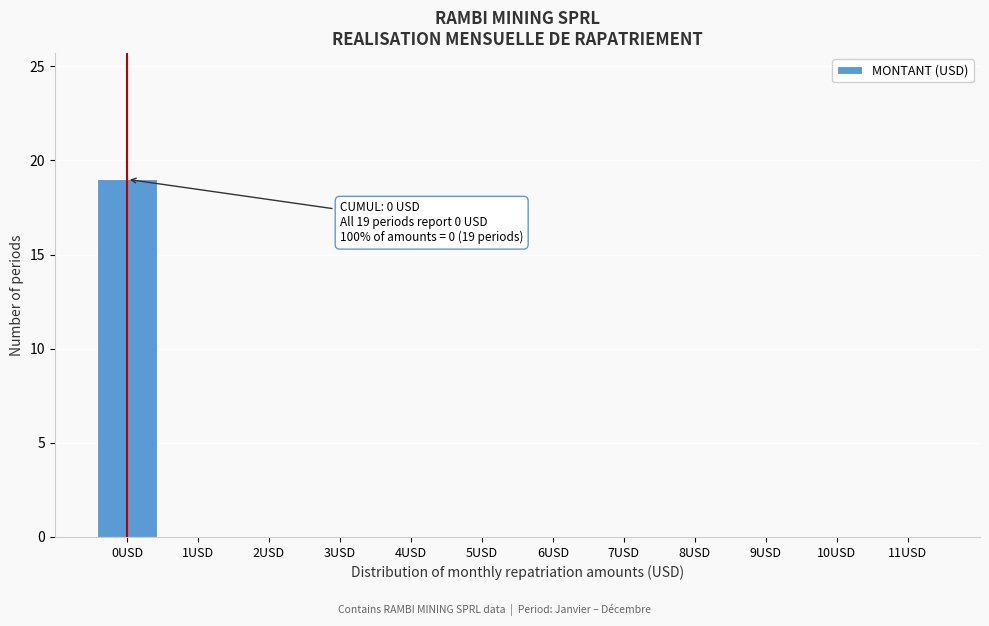

Reading right to left, what are all the values shown in this chart?

11USD=0	10USD=0	9USD=0	8USD=0	7USD=0	6USD=0	5USD=0	4USD=0	3USD=0	2USD=0	1USD=0	0USD=19